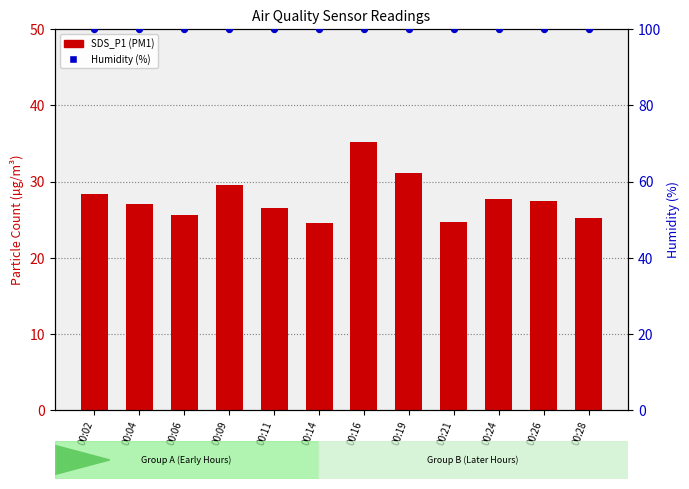

At how many categories does at least one series exceed 68?

12